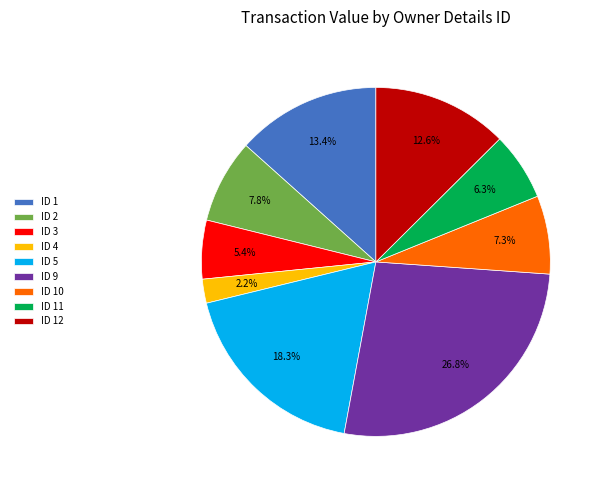

Which has a higher value, ID 9 or ID 3?

ID 9